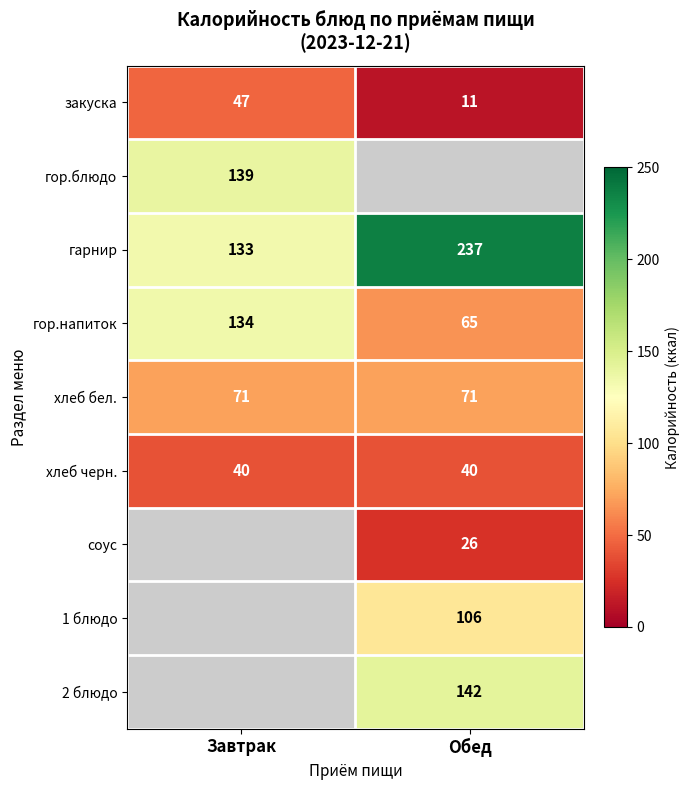

What is the sum of all хлеб бел. values?

142